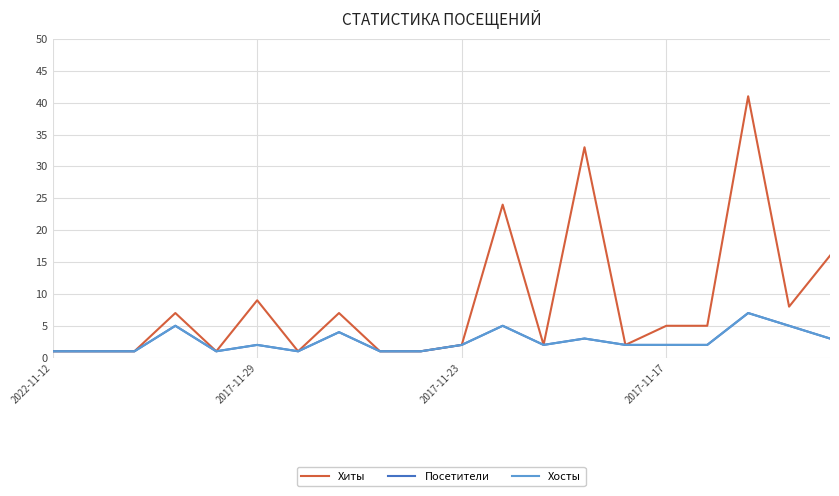

Does the chart have visible grid lines?

Yes